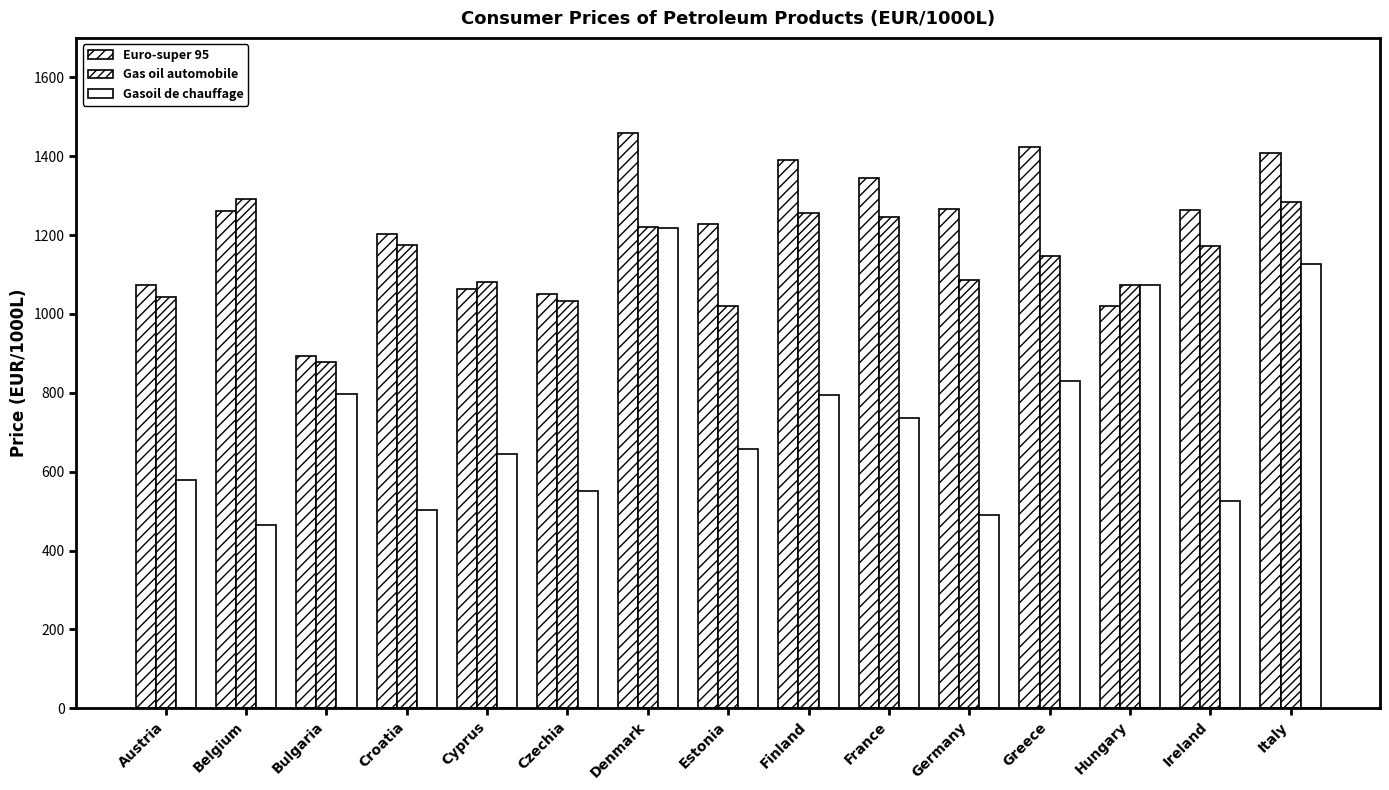

Does the chart contain stacked bars?

No